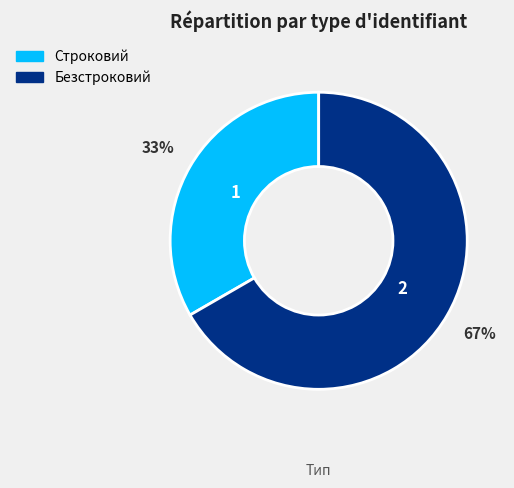

What is the ratio of the value at Безстроковий to the value at Строковий?

2.0